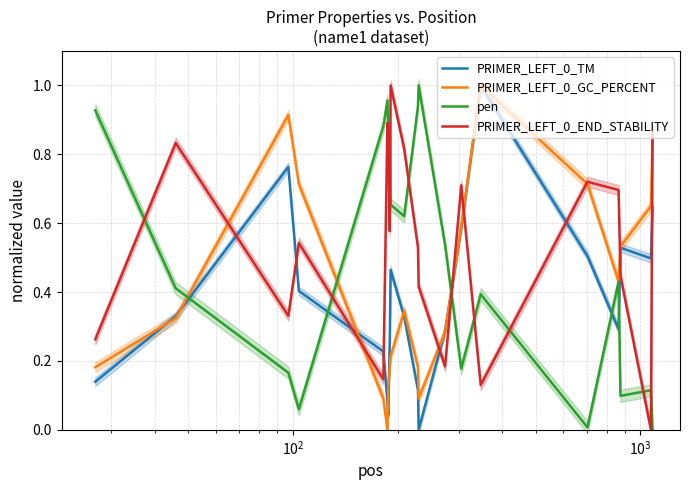

Is this an area chart (filled region under the line)?

No